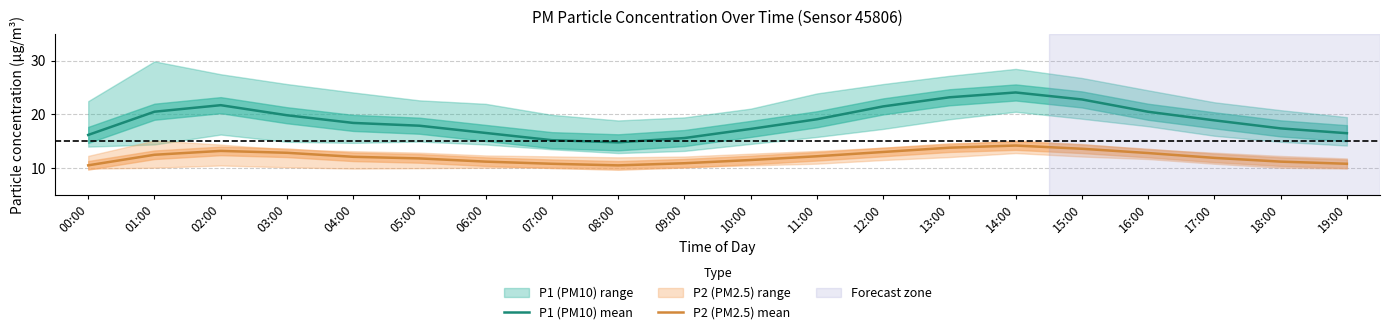

What is the maximum value shown in the chart?

24.1